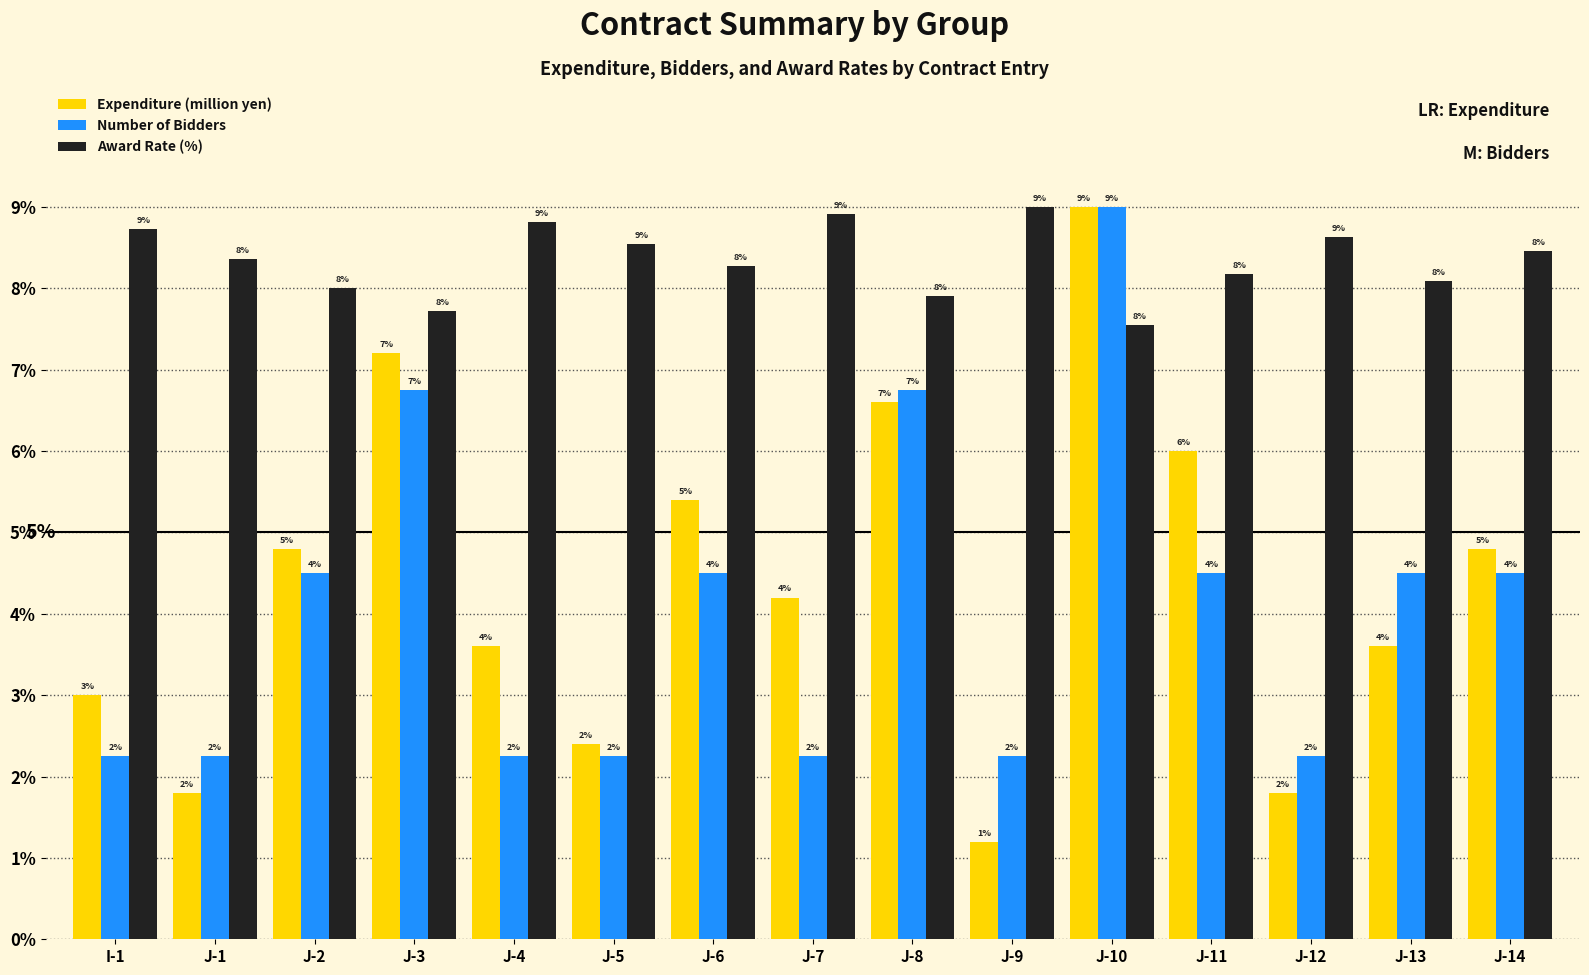

At J-14, list the series in order from largest to smallest.

Award Rate (%), Expenditure (million yen), Number of Bidders